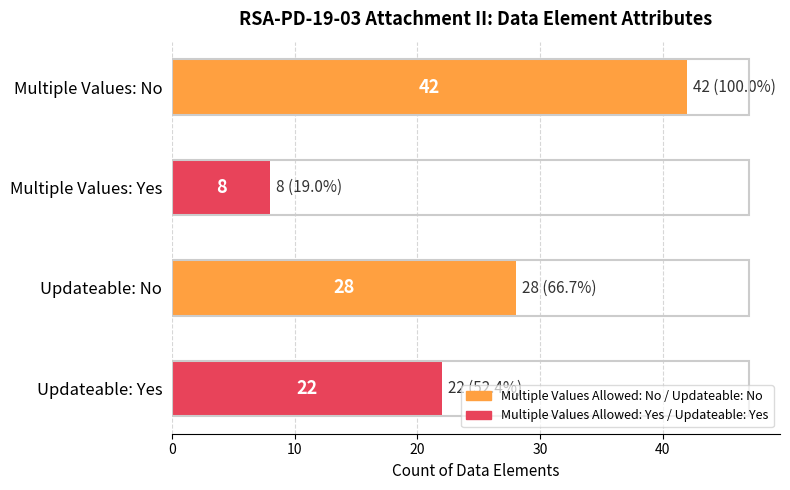

What is the sum of the values at Multiple Values: No and Multiple Values: Yes?

50